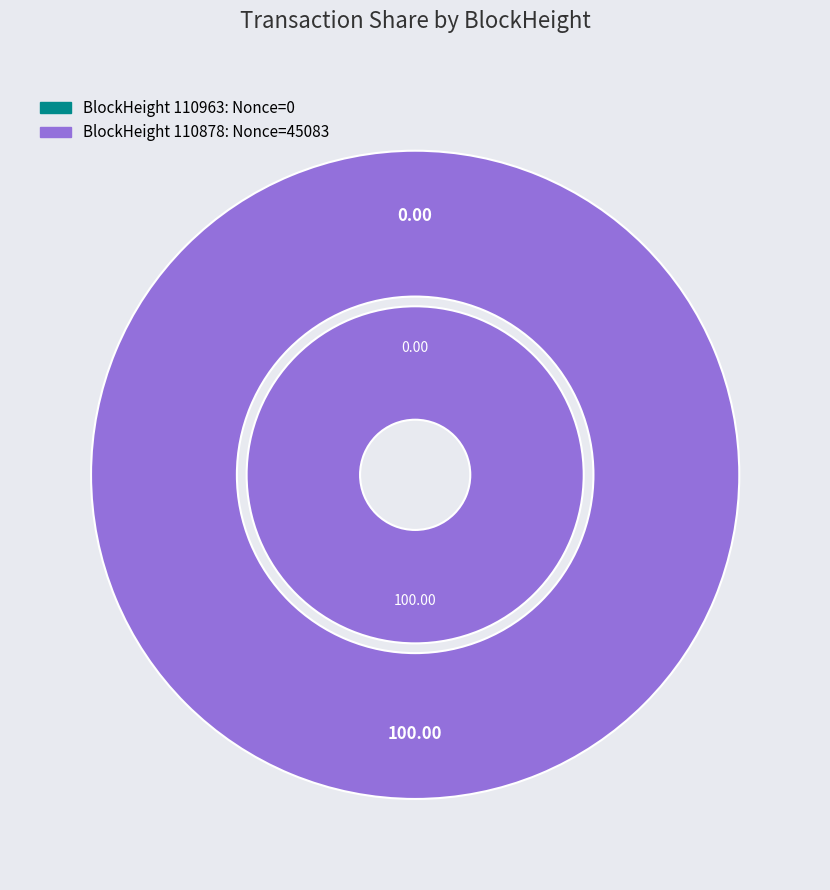

To the nearest percent, what is the average slice percentage?

50%